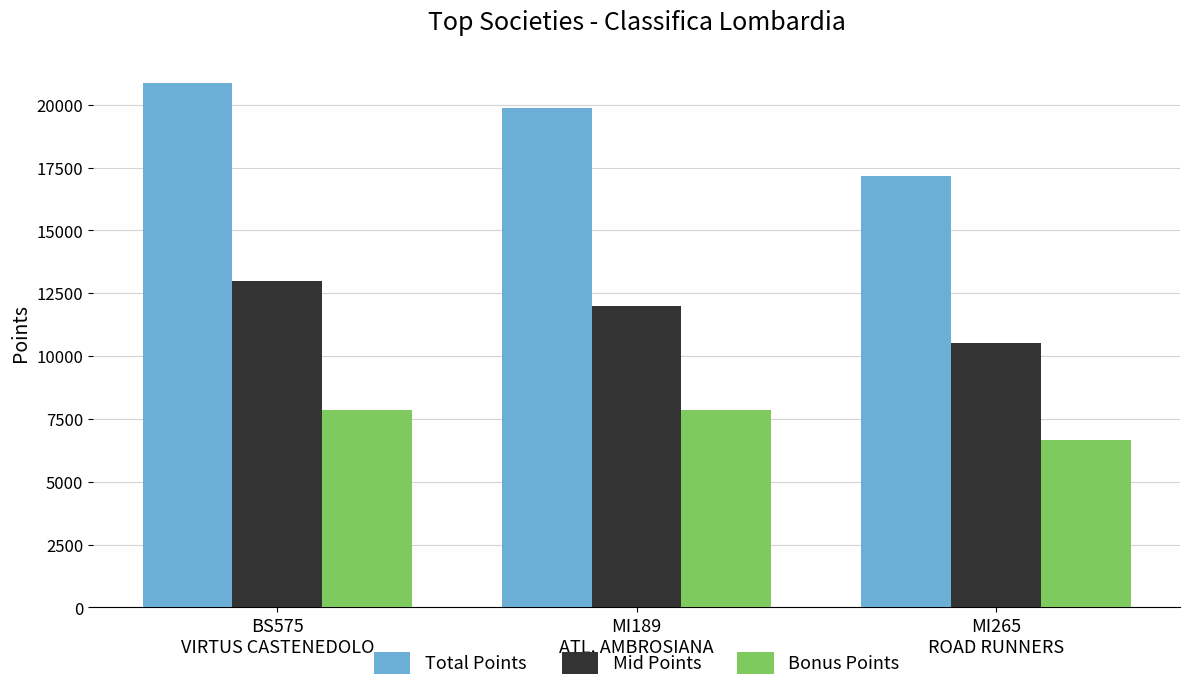

Where does the Mid Points series first go above 12000?

BS575
VIRTUS CASTENEDOLO